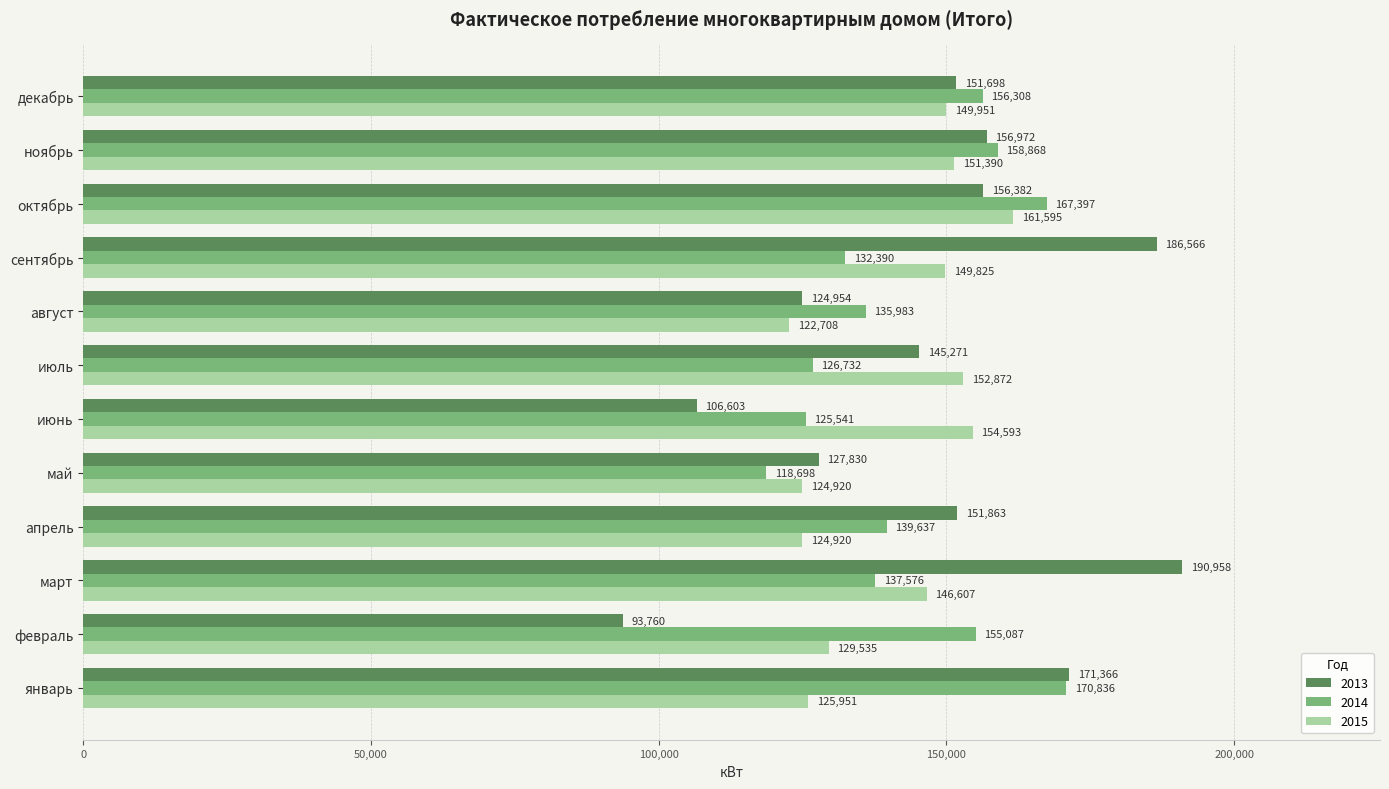

What is the average value of the 2015 series?

141238.9